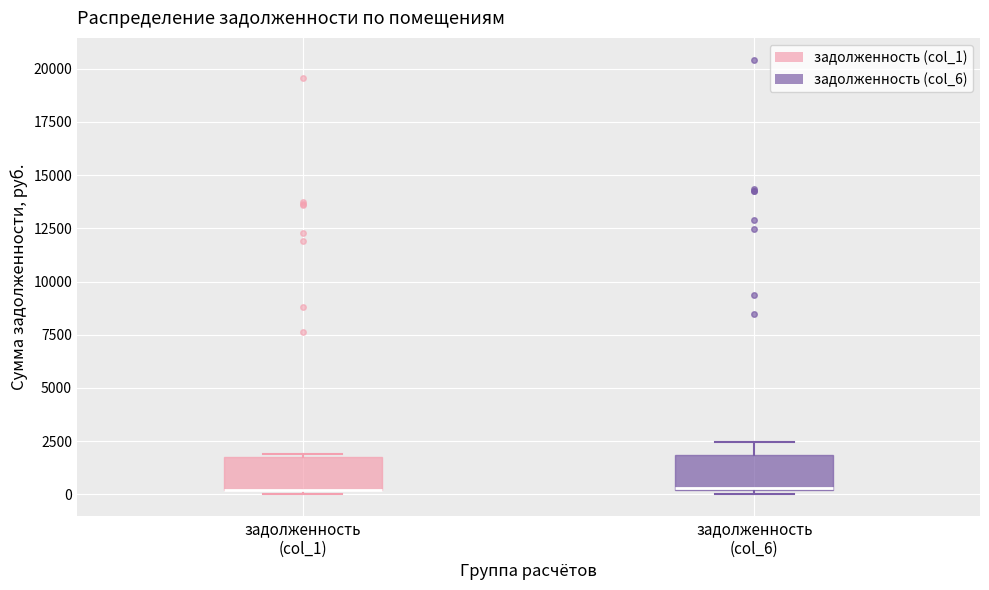

Reading left to right, transcribe this box plot: for each box, give where its median line is, the range the box spans, and where its two whiskers end, as read against the y-axis. The values are not printed on the chart, so give them approximately, as read against the axis.

задолженность (col_1): median 0 (drawn on the box's lower edge), box 0 to 1500, whiskers 0 (just below the box's lower edge) to 2000
задолженность (col_6): median 500, box 0 to 2000, whiskers 0 (just below the box's lower edge) to 2500